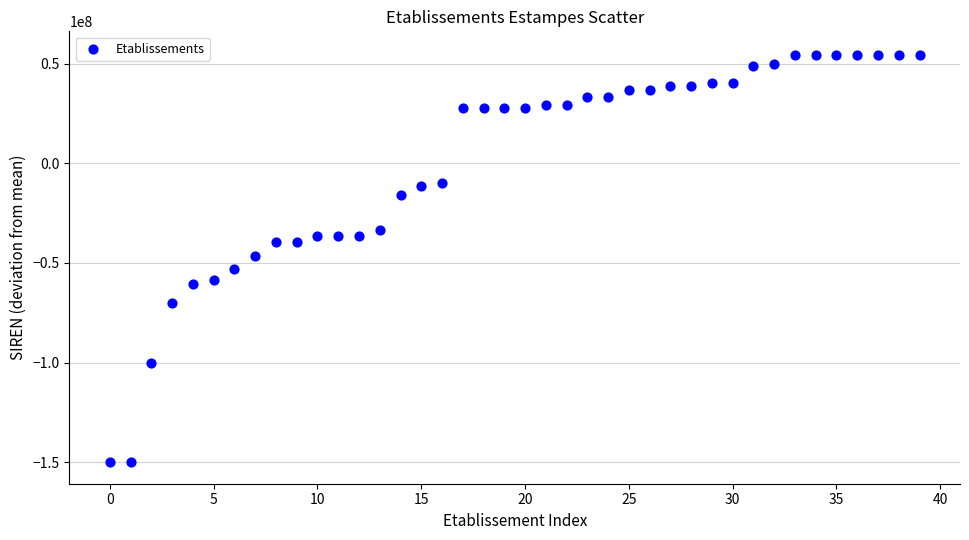

What is the range of Y values (max minus min)?

204663356.0